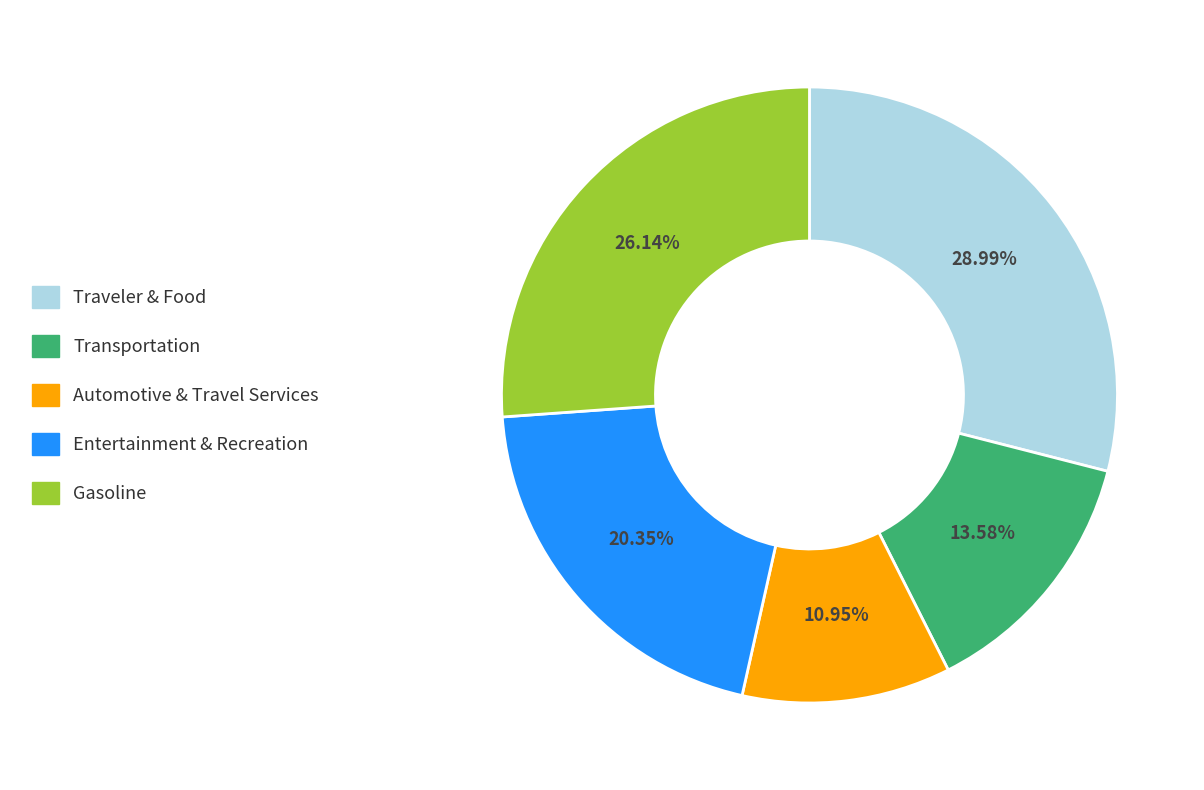

Rank the categories by value from lowest to highest.

Automotive & Travel Services, Transportation, Entertainment & Recreation, Gasoline, Traveler & Food